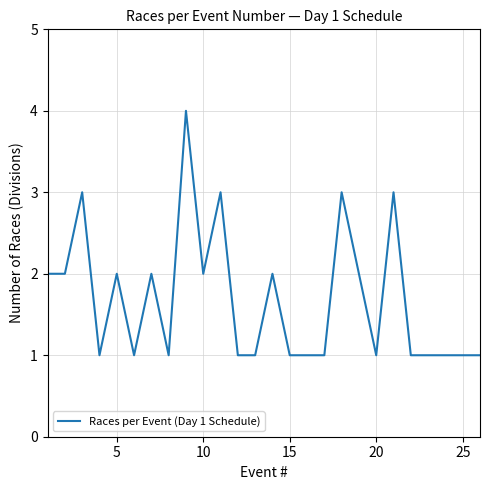

What is the difference between the maximum and minimum values?

3